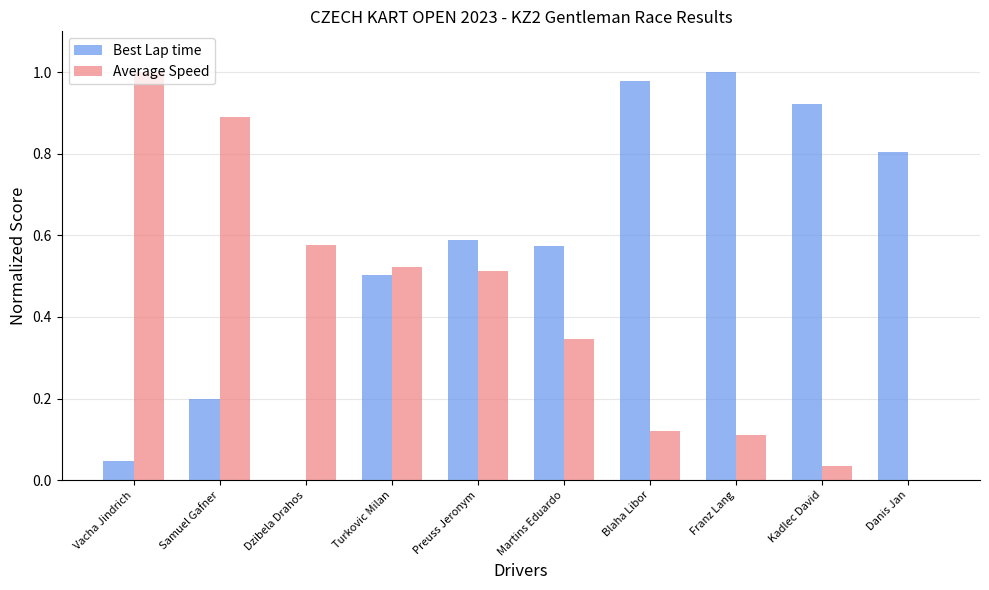

Which series has the largest total across all categories?

Best Lap time